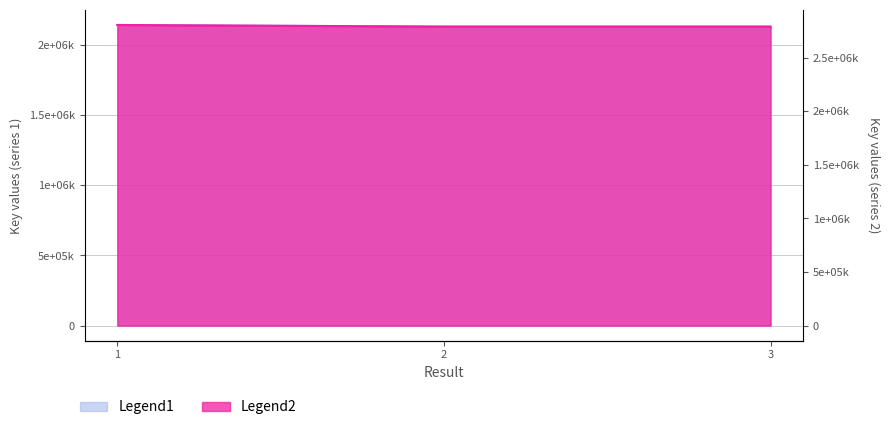

What is the sum of all Legend1 values?

6402756235.0